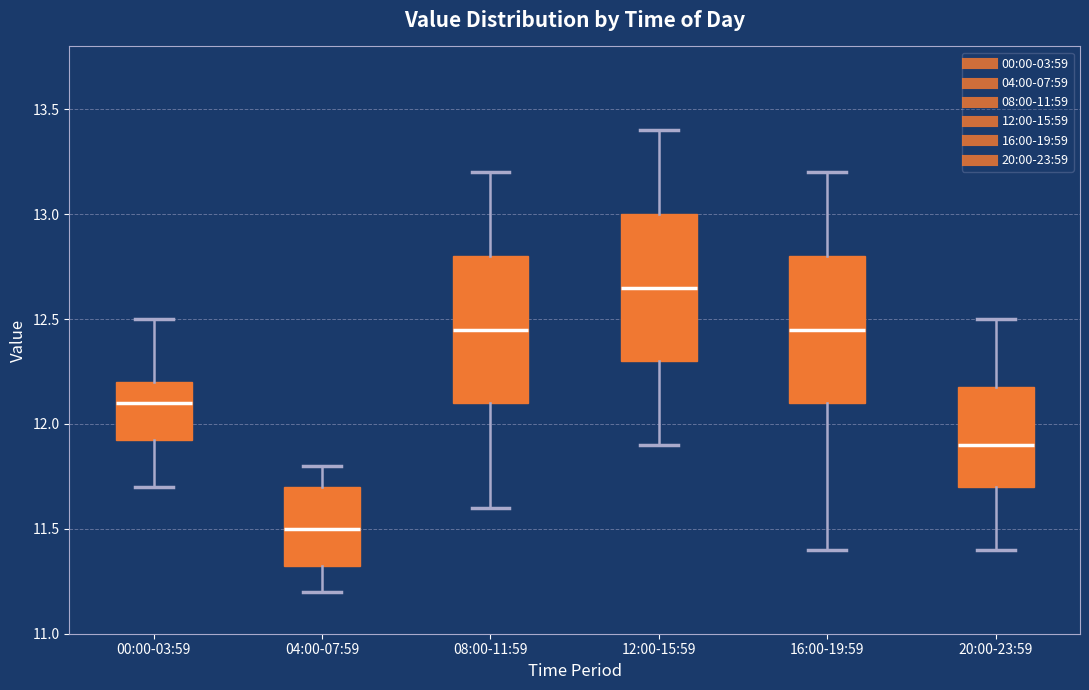

Reading left to right, read every box against the y-axis: the position of its median line, the range the box covers, and the ends of its whiskers. The values are not printed on the chart, so give them approximately, as read against the axis.

00:00-03:59: median 12.10, box 11.95 to 12.20, whiskers 11.70 to 12.50
04:00-07:59: median 11.50, box 11.35 to 11.70, whiskers 11.20 to 11.80
08:00-11:59: median 12.45, box 12.10 to 12.80, whiskers 11.60 to 13.20
12:00-15:59: median 12.65, box 12.30 to 13.00, whiskers 11.90 to 13.40
16:00-19:59: median 12.45, box 12.10 to 12.80, whiskers 11.40 to 13.20
20:00-23:59: median 11.90, box 11.70 to 12.20, whiskers 11.40 to 12.50